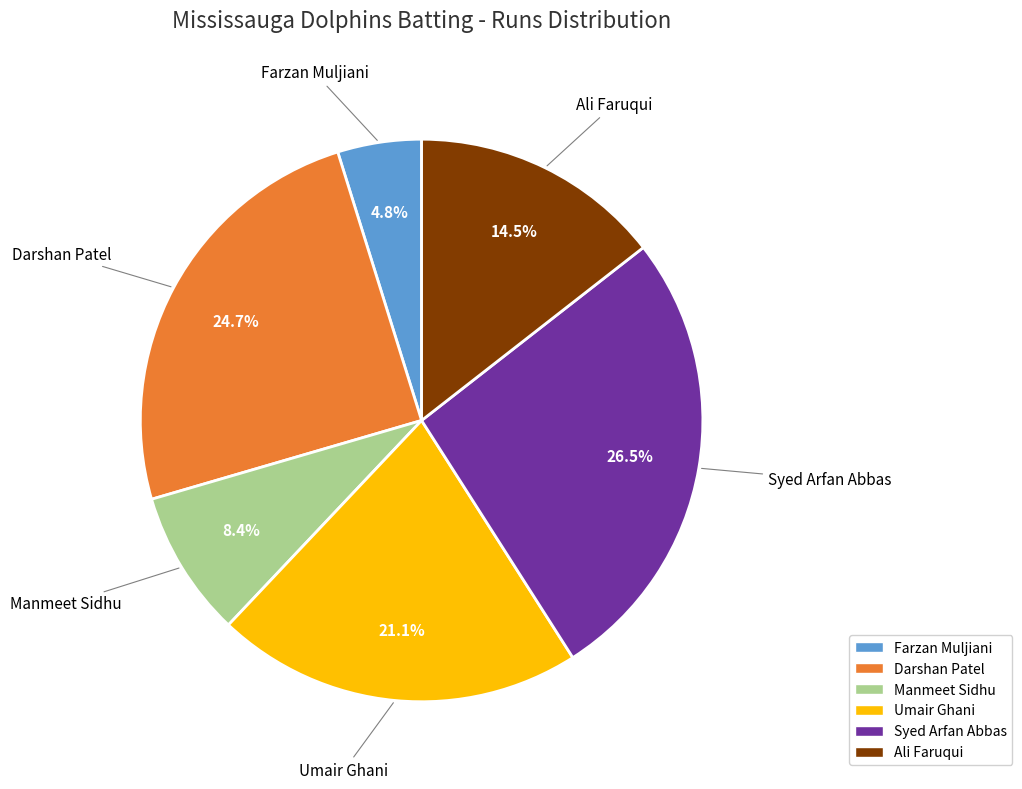

What is the total percentage of Manmeet Sidhu and Umair Ghani?

29.5%